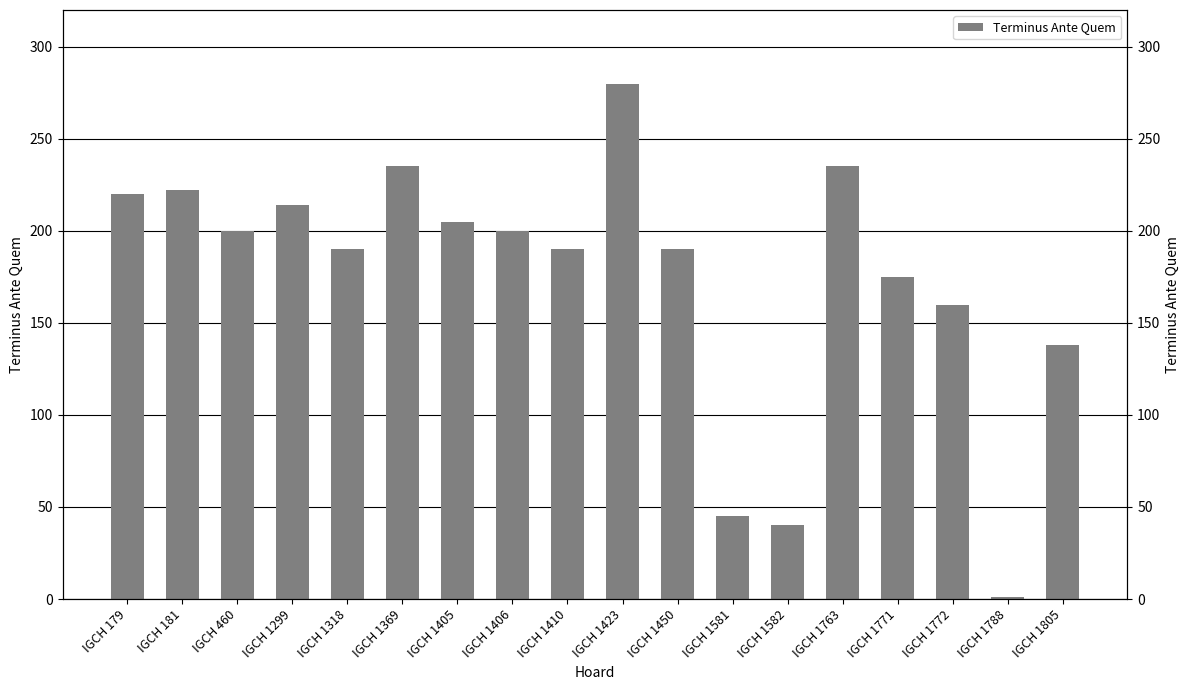

What is the difference between the values at IGCH 1318 and IGCH 1763?

45